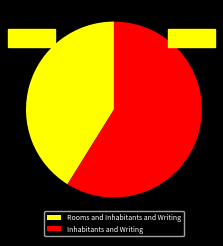

Between Inhabitants and Writing and Rooms and Inhabitants and Writing, which is larger?

Inhabitants and Writing